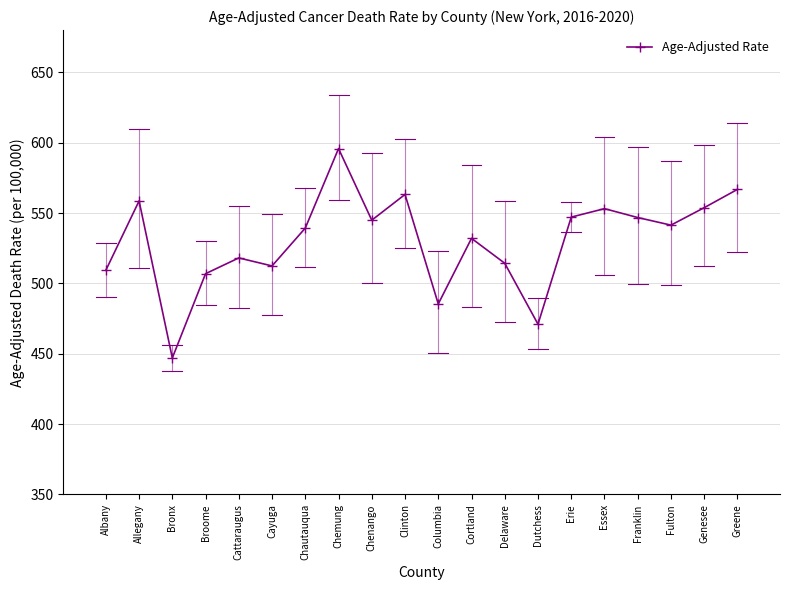

Is it true that the value at Erie is 547.1?

True